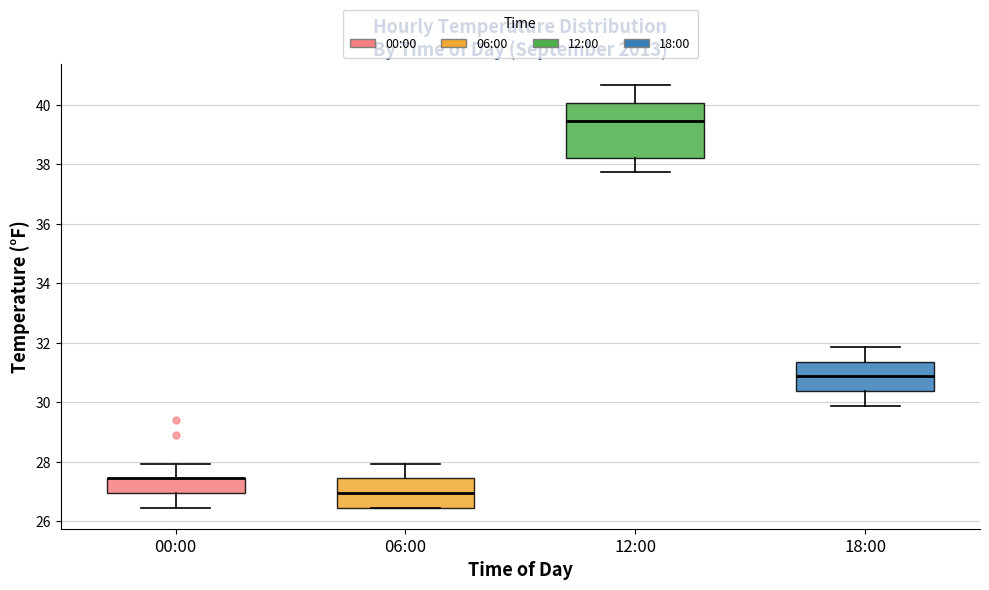

Reading left to right, read every box against the y-axis: the position of its median line, the range the box covers, and the ends of its whiskers. The values are not printed on the chart, so give them approximately, as read against the axis.

00:00: median 27.4 (drawn on the box's upper edge), box 27.0 to 27.4, whiskers 26.4 to 28.0
06:00: median 27.0, box 26.4 to 27.4, whiskers 26.4 to 28.0
12:00: median 39.4, box 38.2 to 40.0, whiskers 37.8 to 40.6
18:00: median 30.8, box 30.4 to 31.4, whiskers 29.8 to 31.8